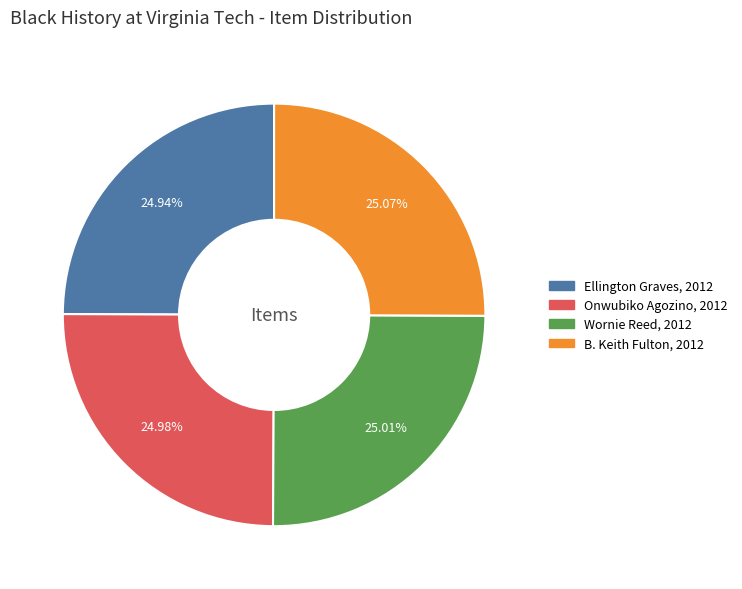

To the nearest percent, what is the combined percentage of Wornie Reed, 2012 and Ellington Graves, 2012?

50%